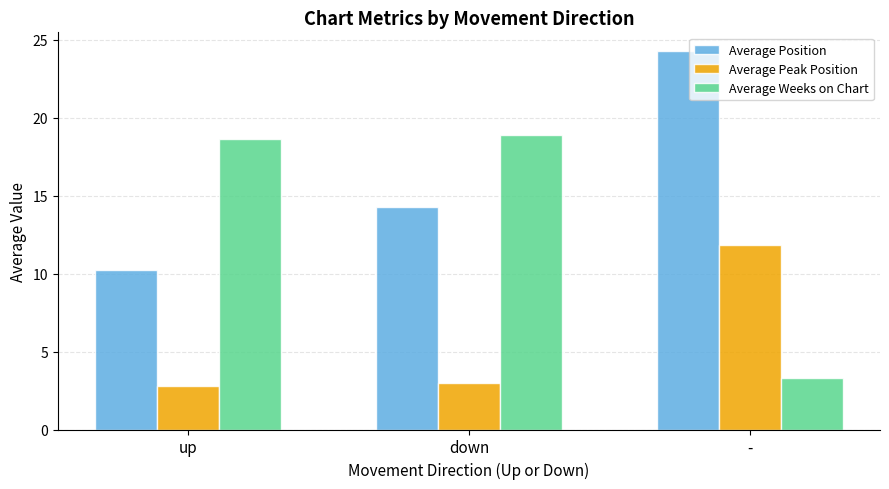

What is the label of the 3rd bar from the left?

-